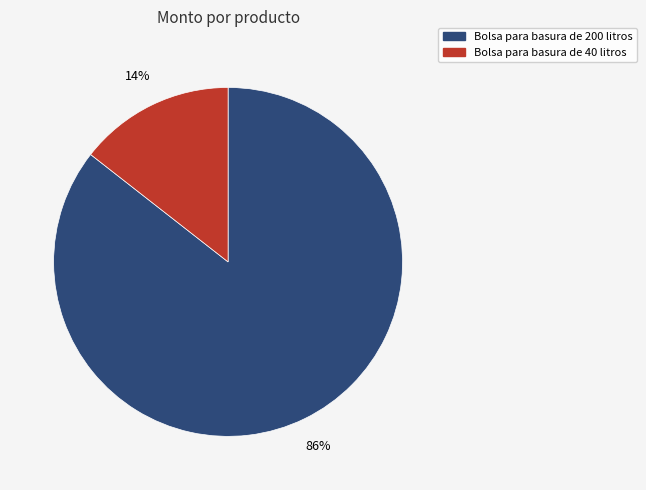

What is the largest slice in the pie chart?

Bolsa para basura de 200 litros